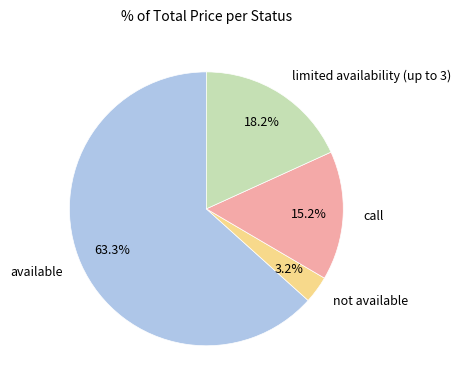

Is there any slice that represents more than half of the pie?

Yes